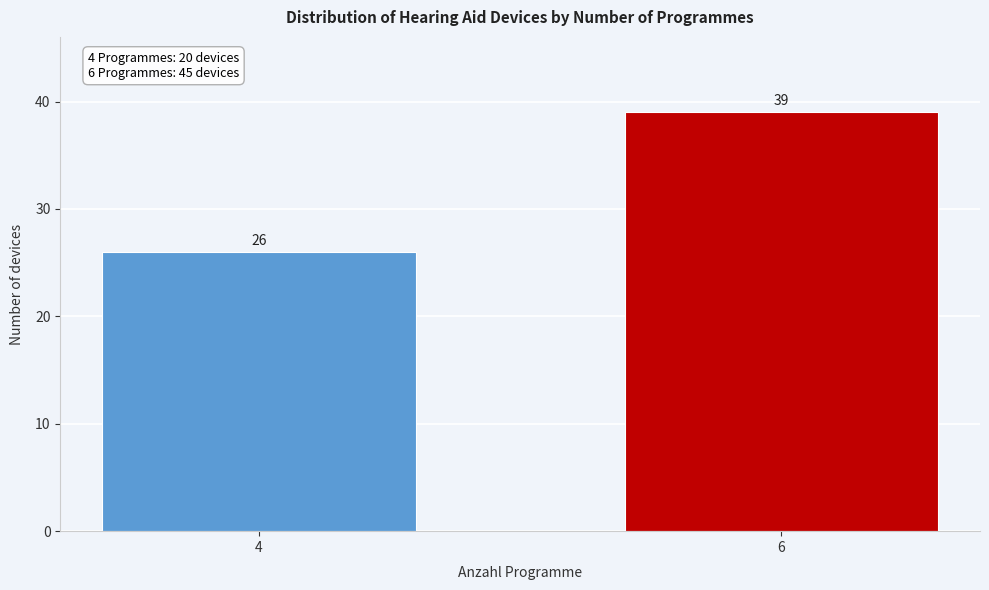

Reading left to right, extract all data points from this chart.

26	39